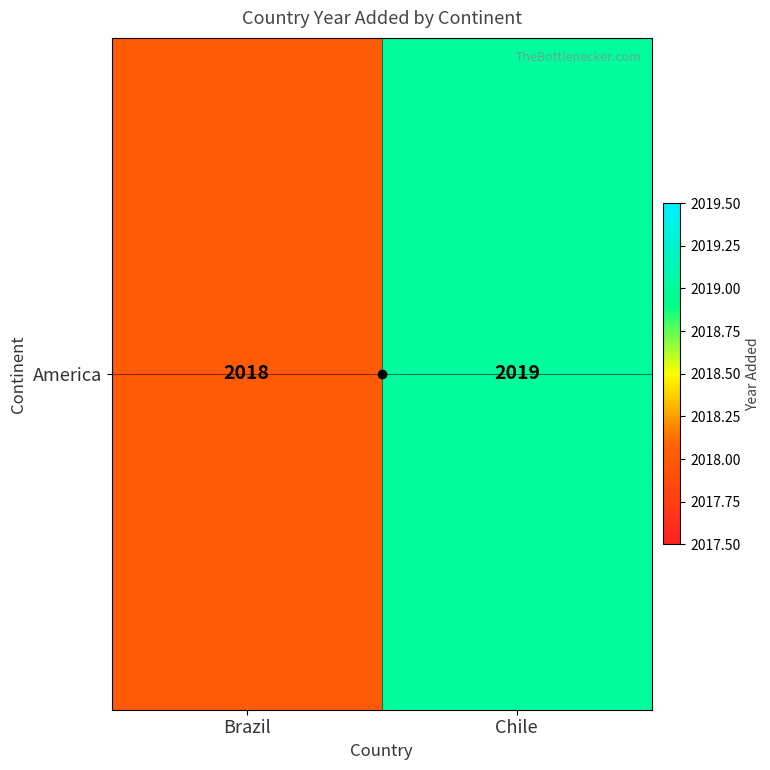

Which label corresponds to the largest value in the chart?

Chile